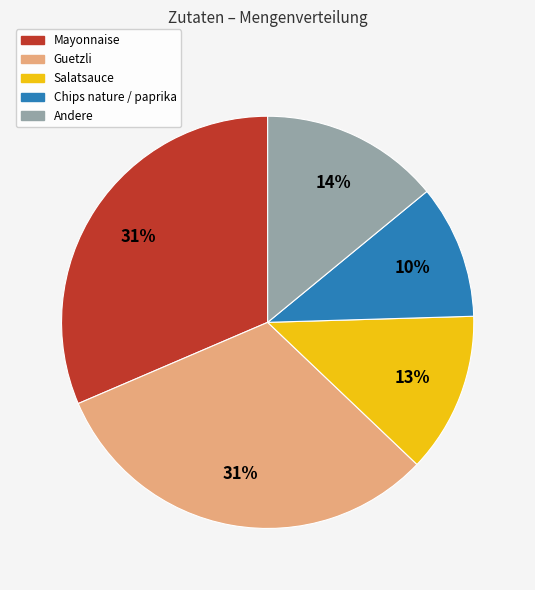

To the nearest percent, what is the average slice percentage?

20%